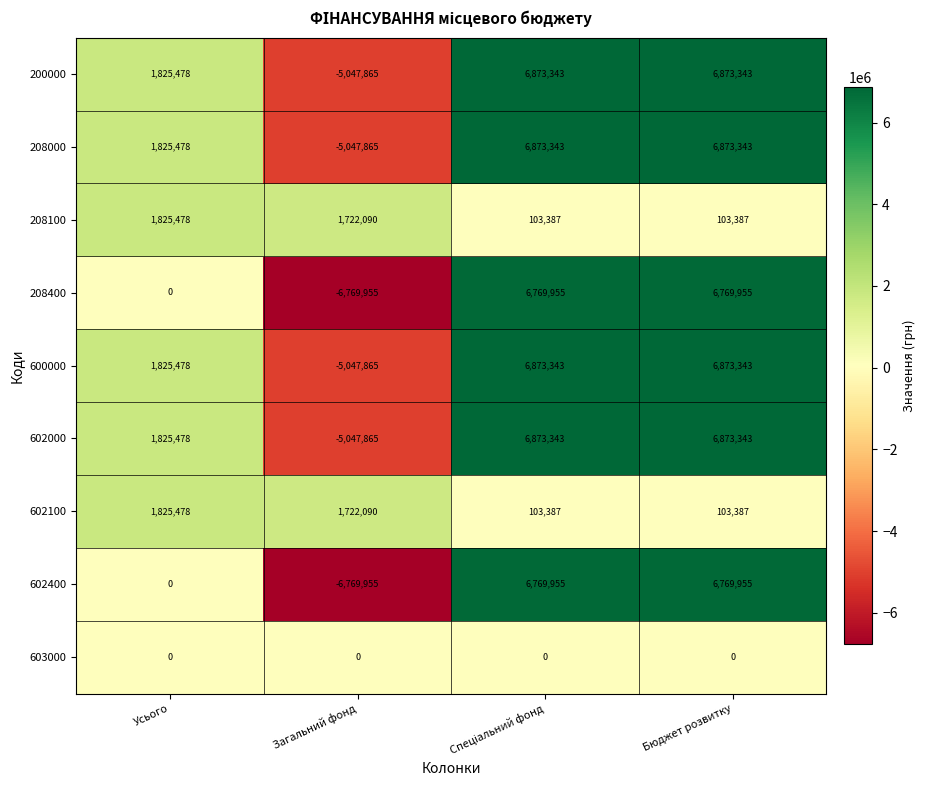

What is the spread (max minus min) of values at Загальний фонд?

8492045